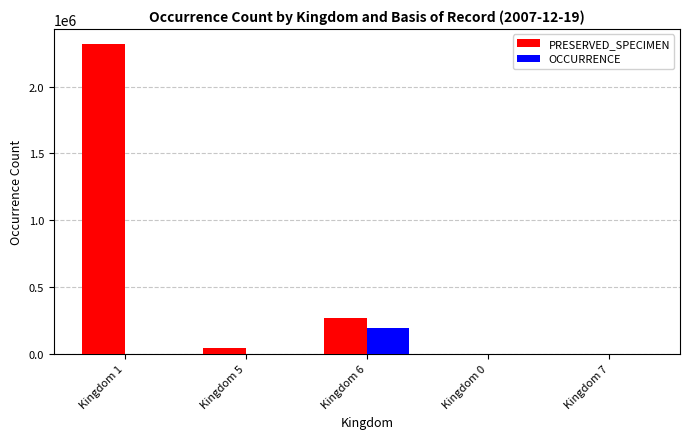

Which series has the largest total across all categories?

PRESERVED_SPECIMEN